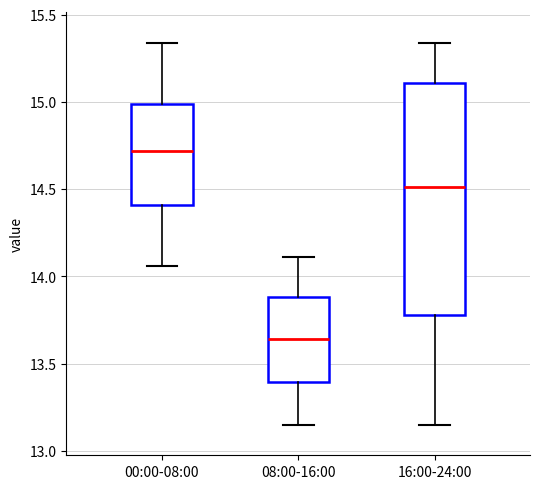

Which box's median line is the lowest?

08:00-16:00